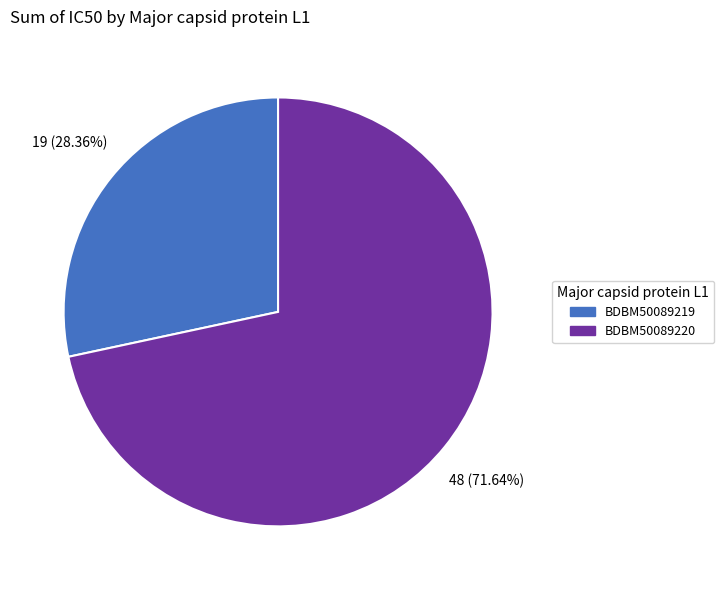

Count the number of slices in the pie.

2